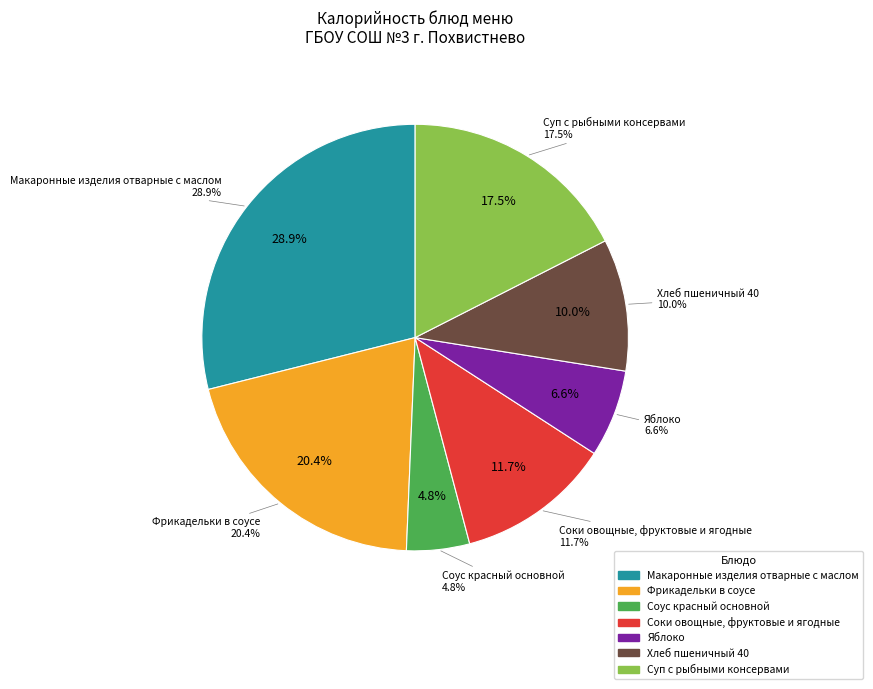

How many slices are in this pie chart?

7